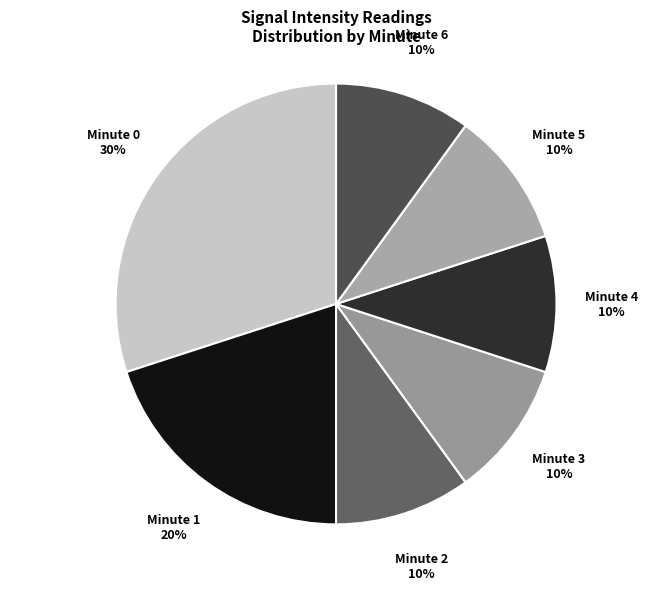

What percentage is the Minute 2 slice, to the nearest percent?

10%